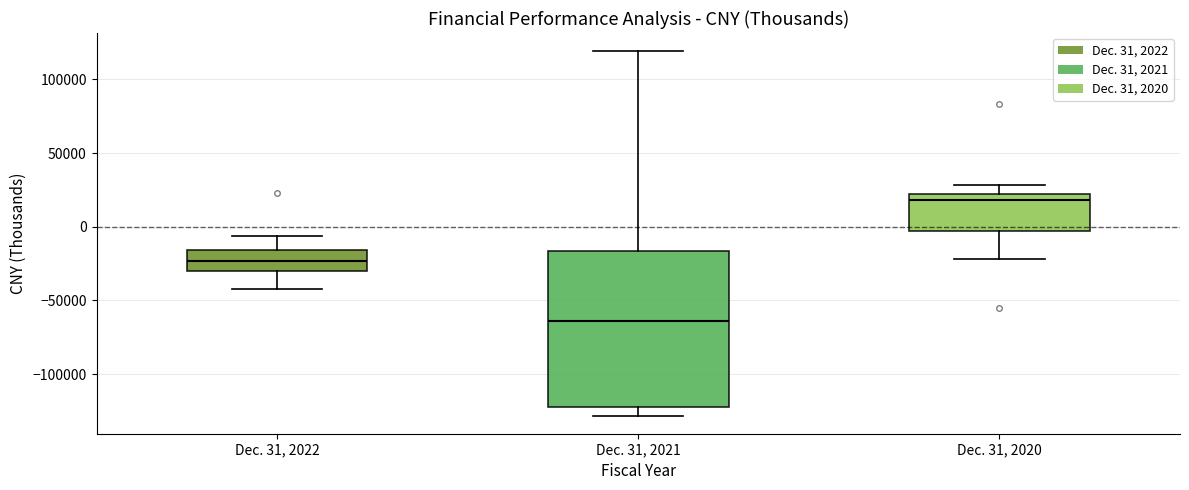

Which box has the lowest median line?

Dec. 31, 2021